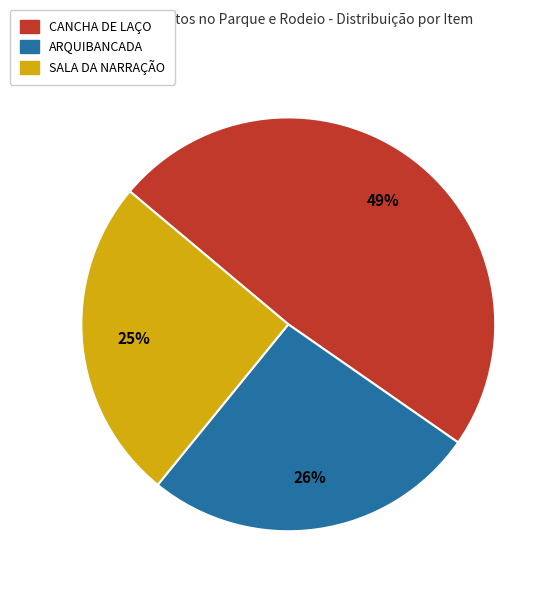

Is the sum of ARQUIBANCADA and CANCHA DE LAÇO greater than half?

Yes